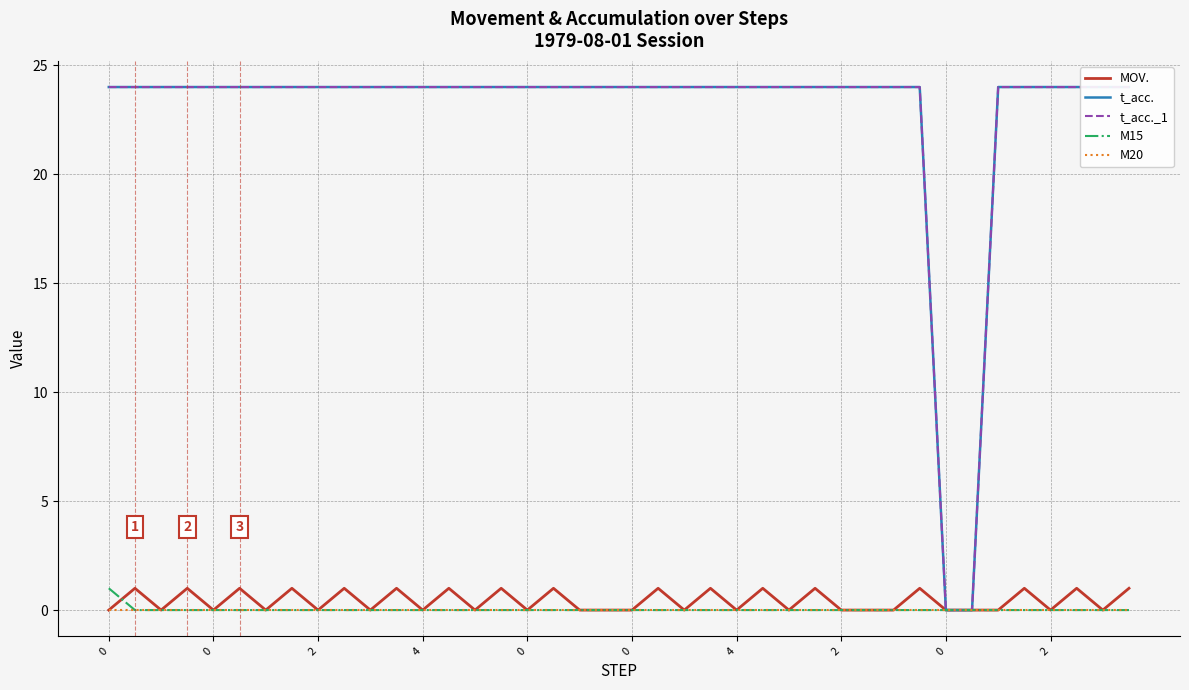

True or false: M20 has more than 0 points higher than both neighbors.

False